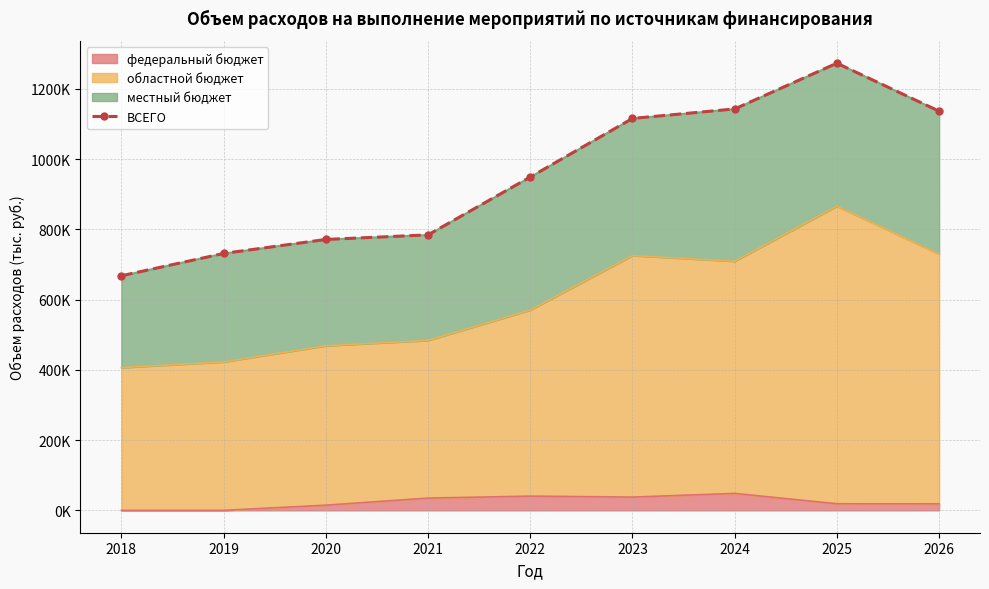

Rank the categories by value from lowest to highest.

2018, 2019, 2020, 2021, 2022, 2023, 2026, 2024, 2025